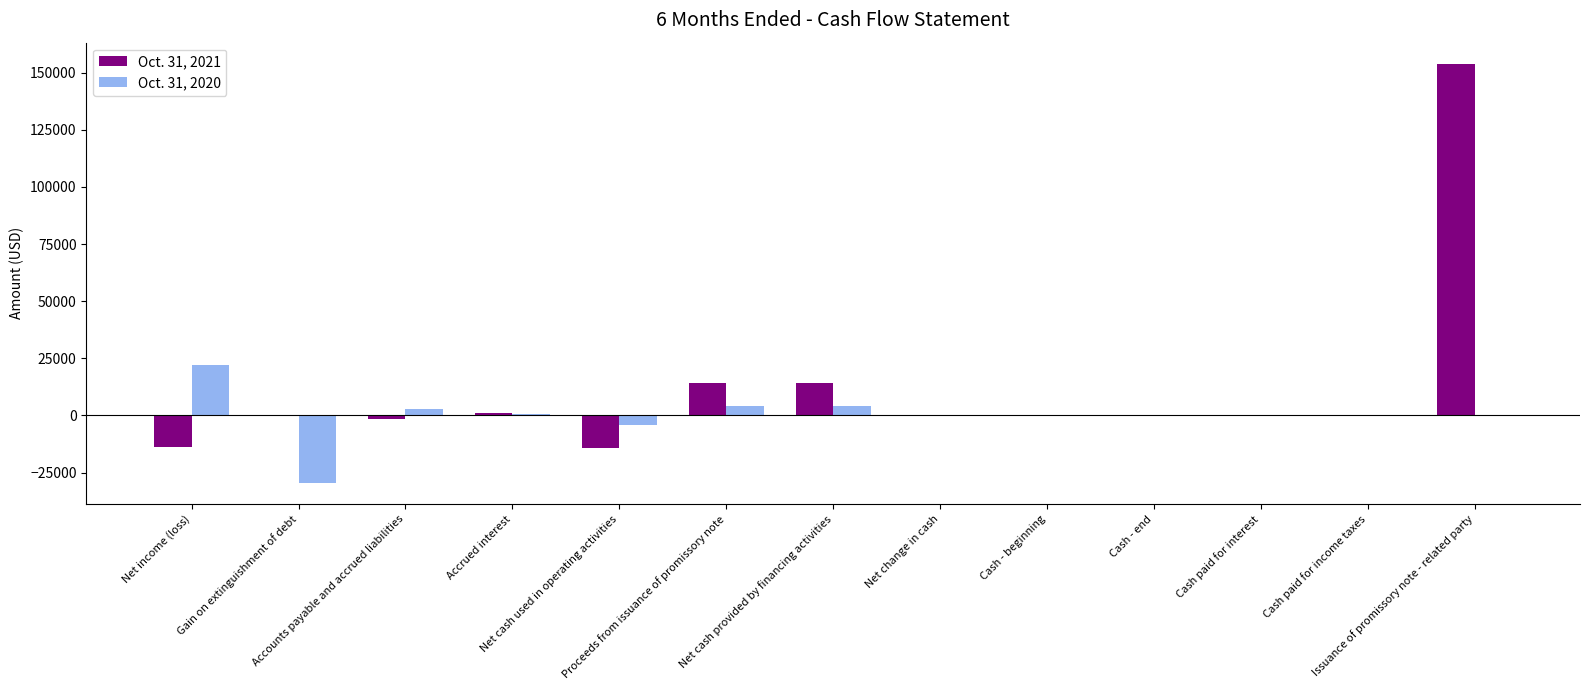

How many groups of bars are there?

13